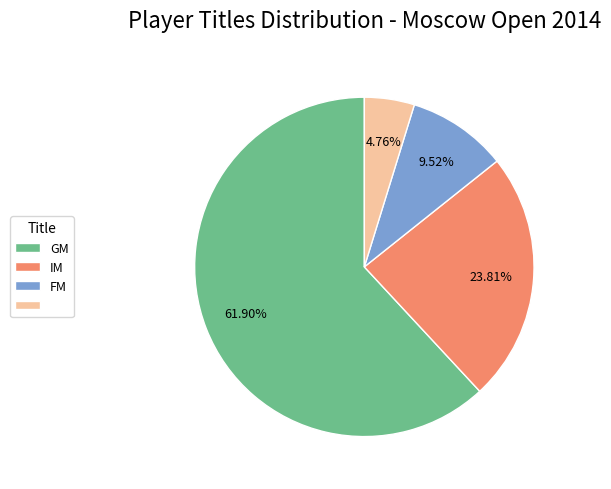

Is there any slice that represents more than half of the pie?

Yes